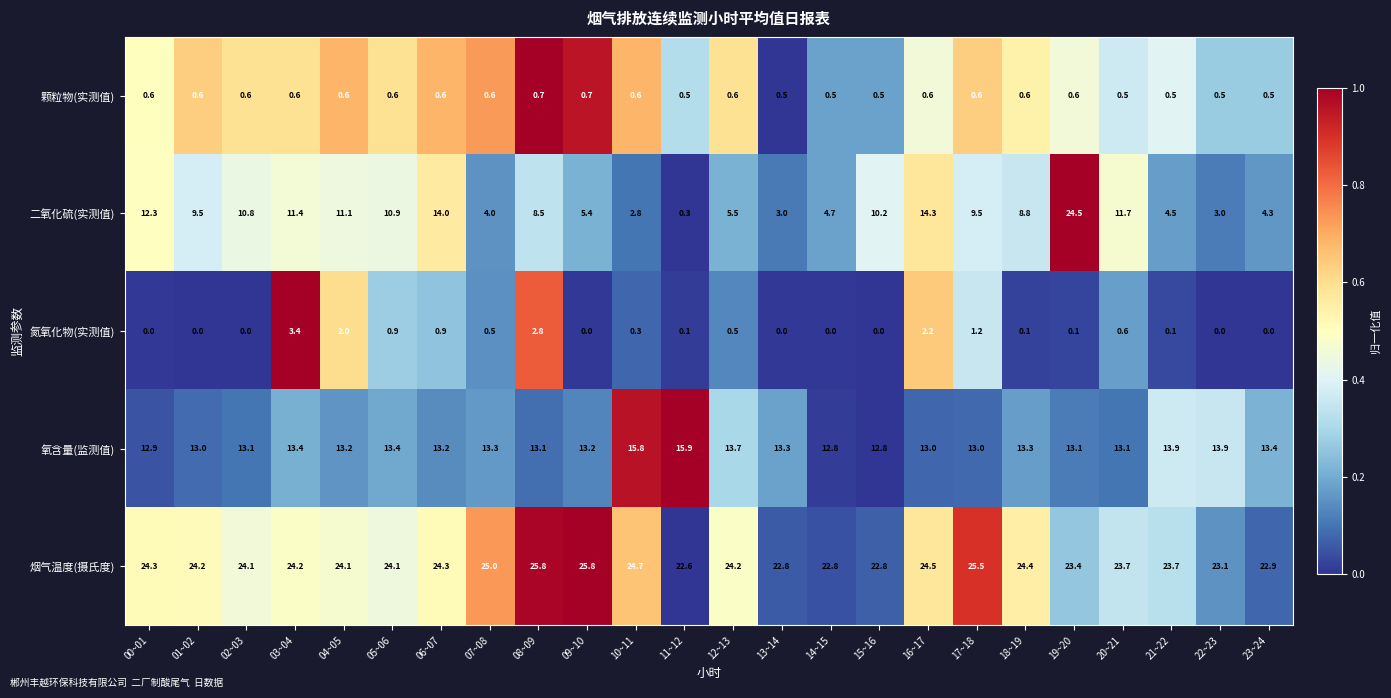

What is the spread (max minus min) of values at 21~22?

23.6